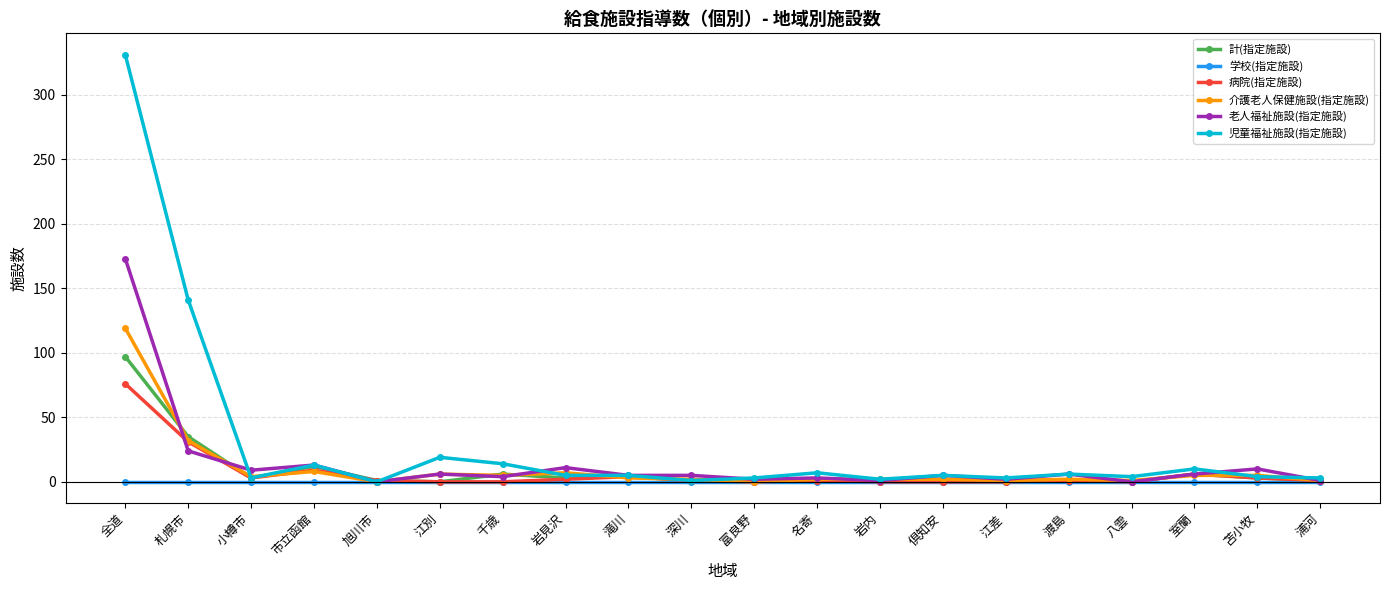

At which category is the sum across all series the highest?

全道